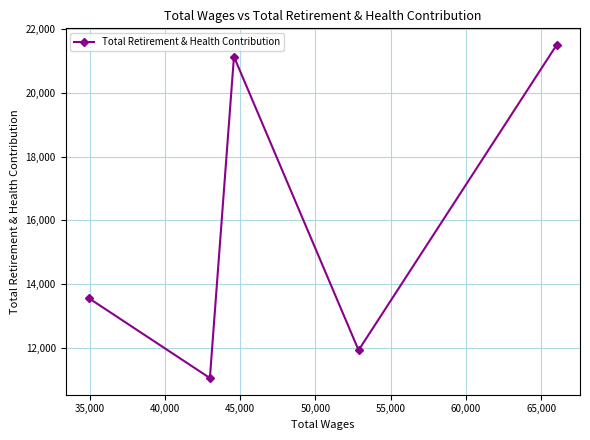

What is the smallest value displayed?

11044